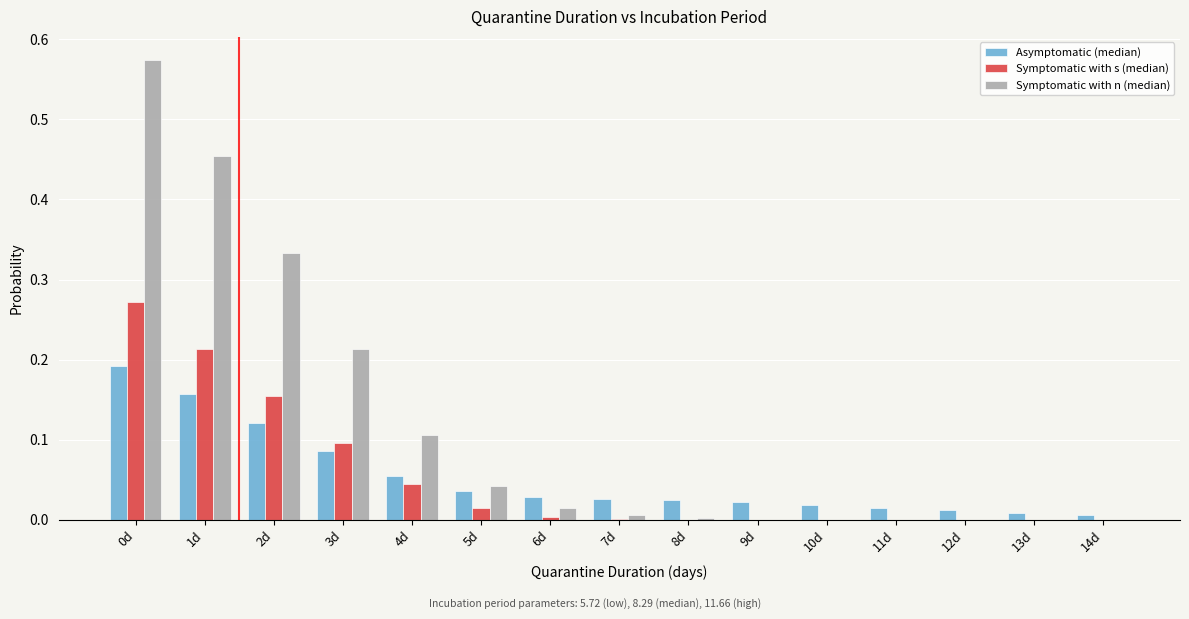

What is the sum of all Symptomatic with s (median) values?

0.8